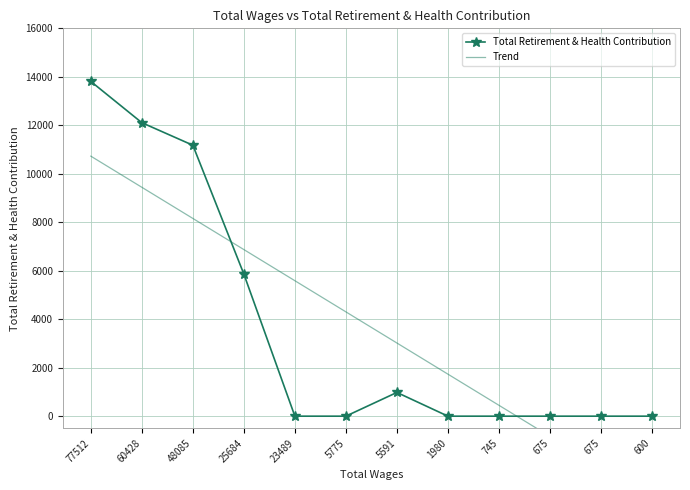

Is this an area chart (filled region under the line)?

No